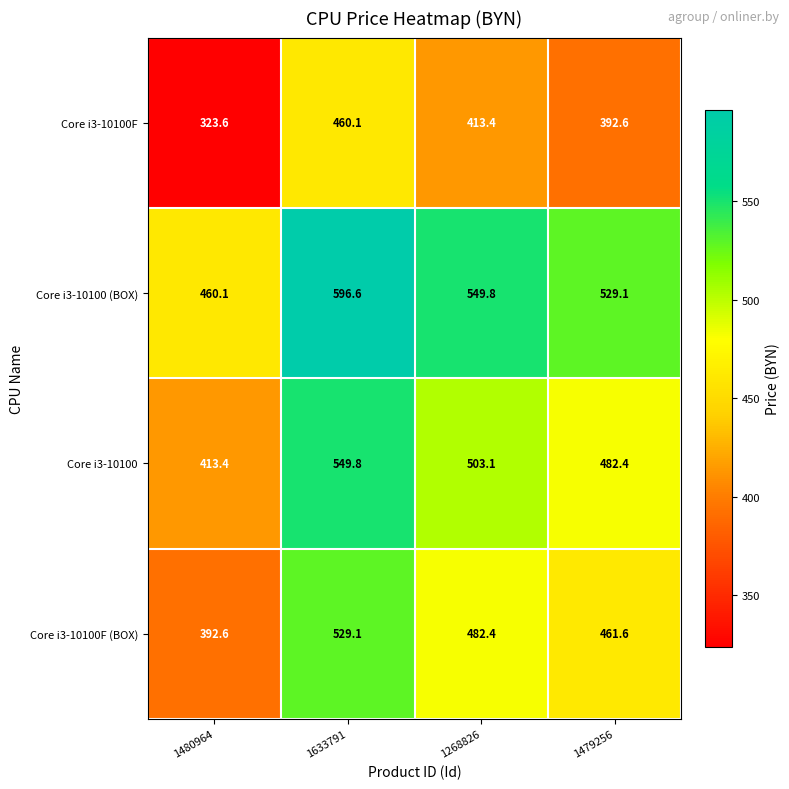

The value of Core i3-10100 (BOX) at 1479256 is 529.1. True or false?

True